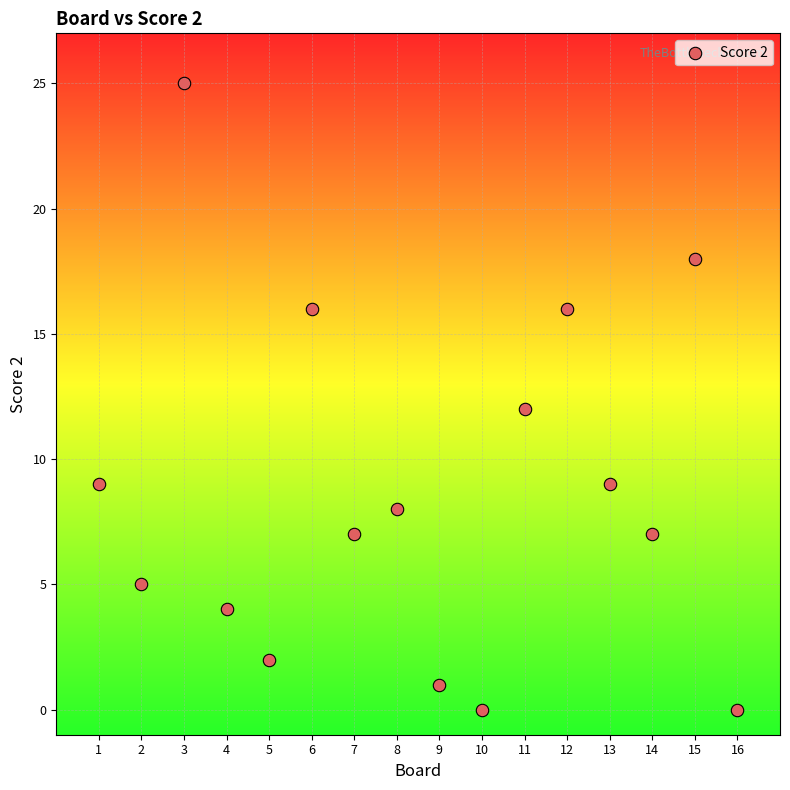

What is the range of Y values (max minus min)?

25